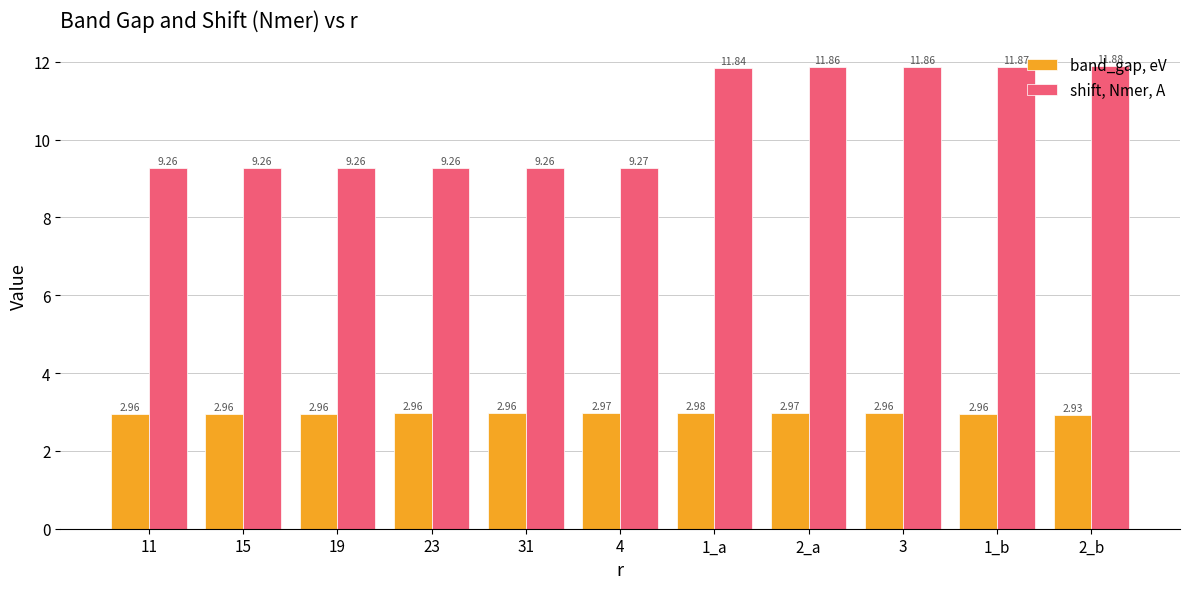

At 31, list the series in order from largest to smallest.

shift, Nmer, A, band_gap, eV